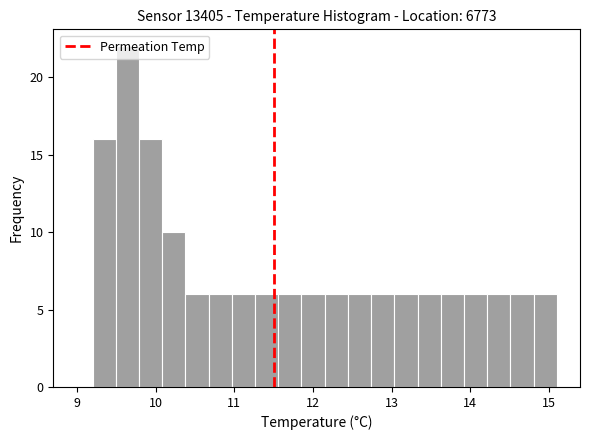

Read against the x-axis, roughly where is the centre of the tallest bar?

9.6